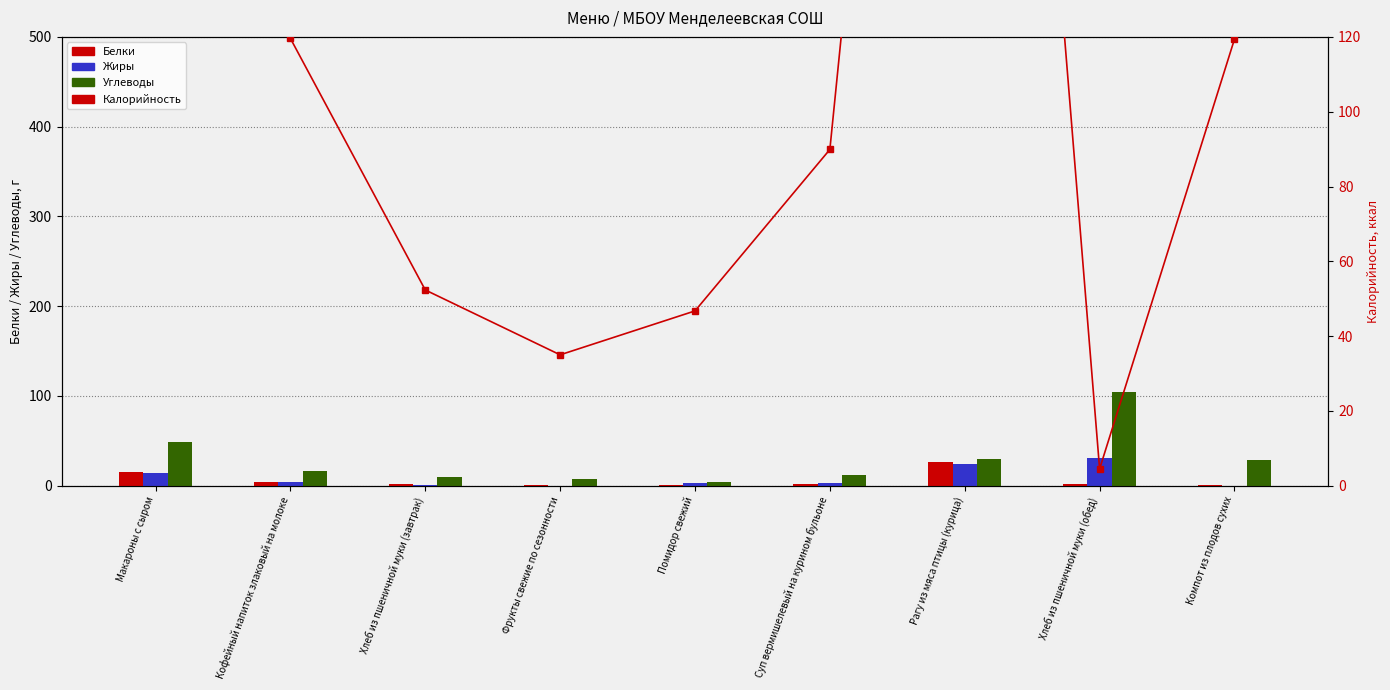

Which has a higher value, Суп вермишелевый на курином бульоне or Компот из плодов сухих?

Суп вермишелевый на курином бульоне